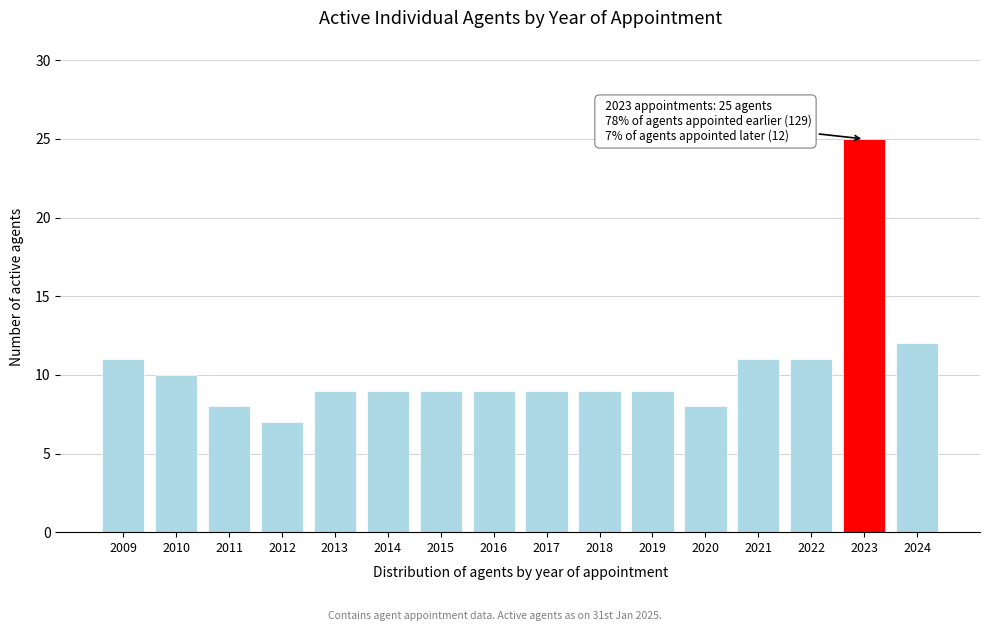

Reading left to right, extract all data points from this chart.

2009=11	2010=10	2011=8	2012=7	2013=9	2014=9	2015=9	2016=9	2017=9	2018=9	2019=9	2020=8	2021=11	2022=11	2023=25	2024=12